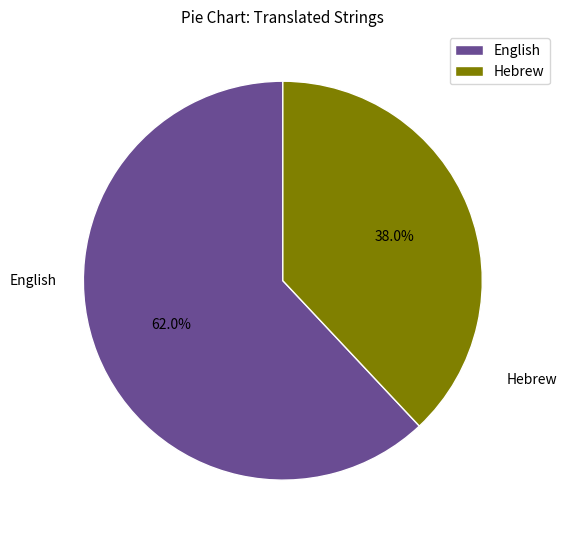

True or false: Hebrew accounts for 49% of the total.

False